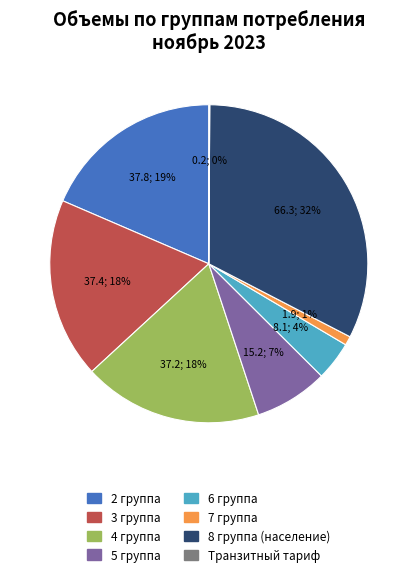

True or false: 7 группа accounts for 1% of the total.

True